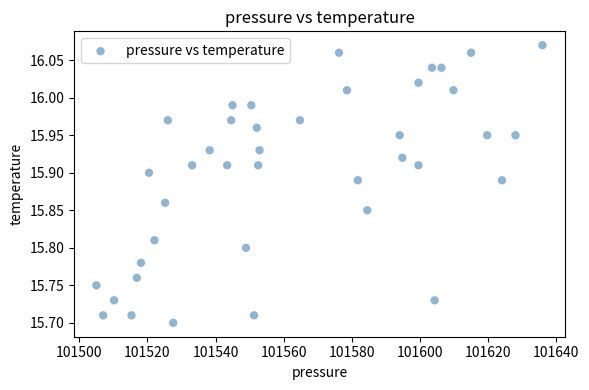

What is the range of X values (max minus min)?

130.9